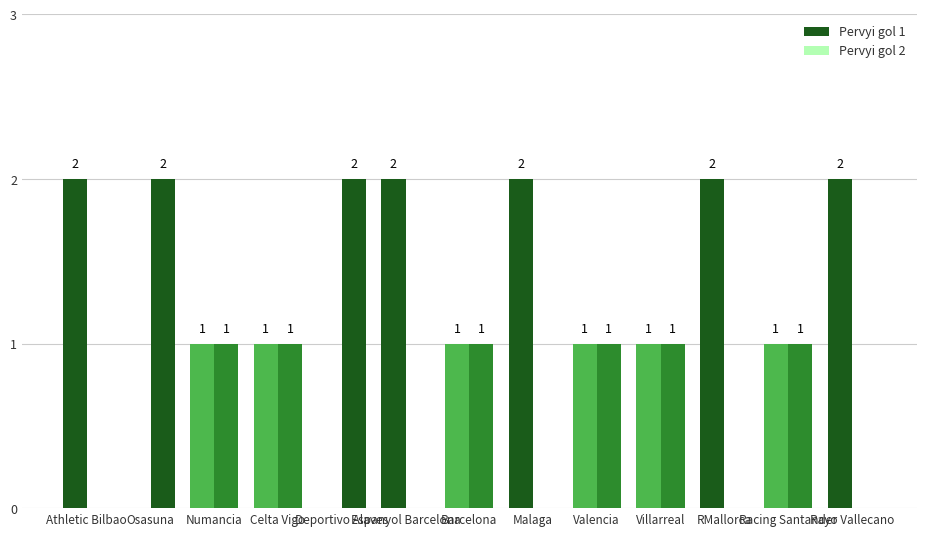

Rank the series at Racing Santander from lowest to highest value.

Pervyi gol 1, Pervyi gol 2